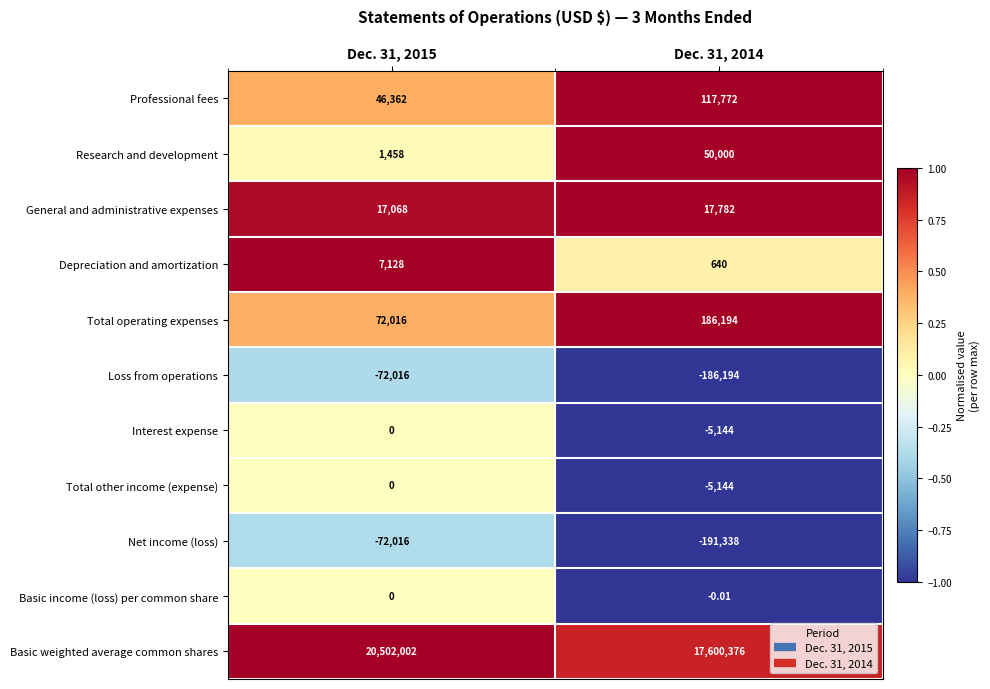

Which category has the highest value across all series?

Dec. 31, 2015